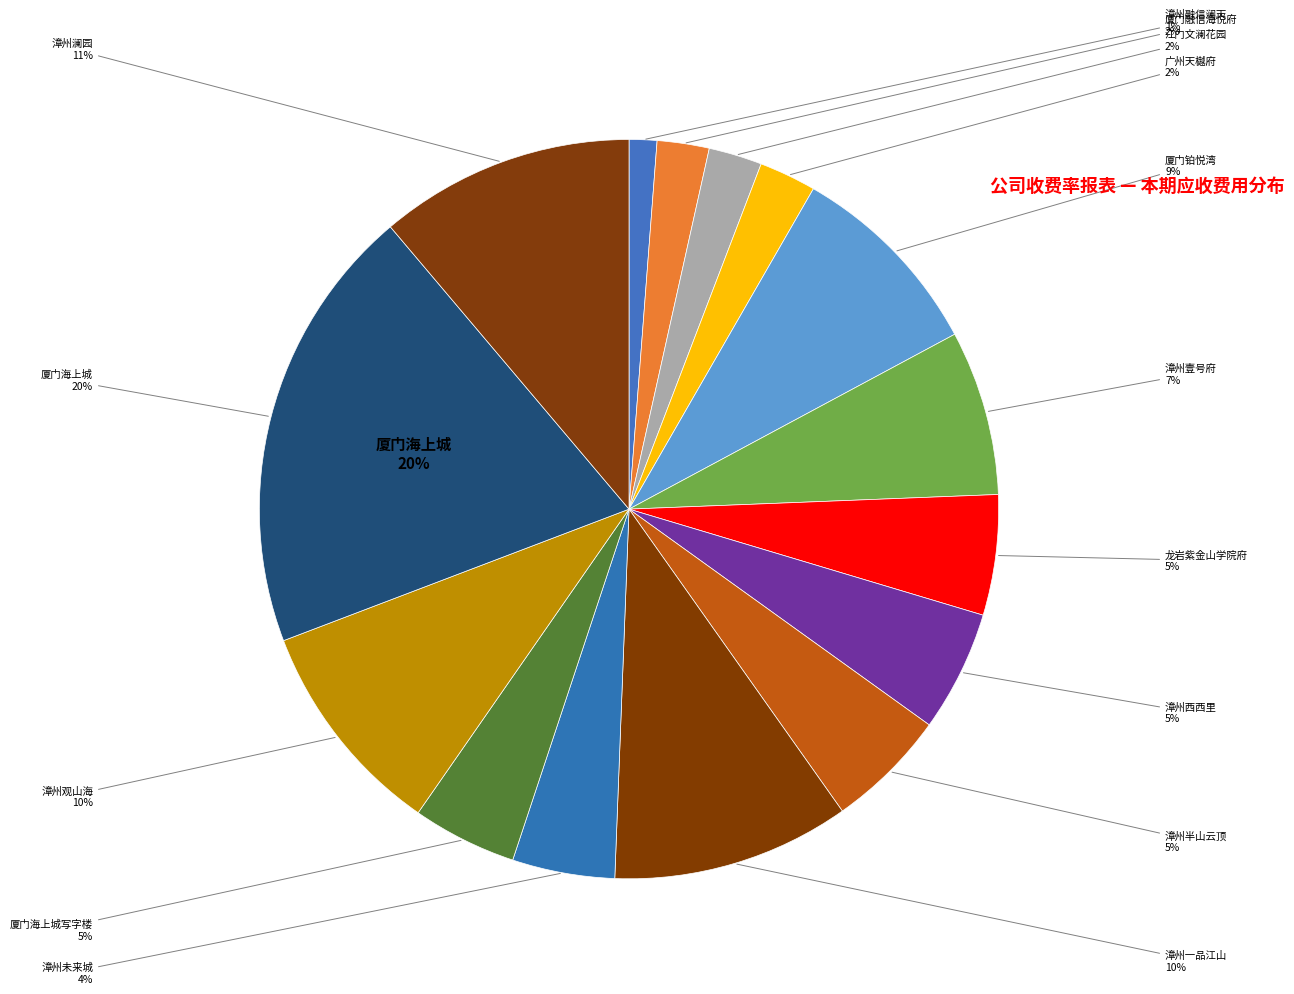

What is the ratio of the value at 厦门铂悦湾 to the value at 漳州半山云顶?

1.7